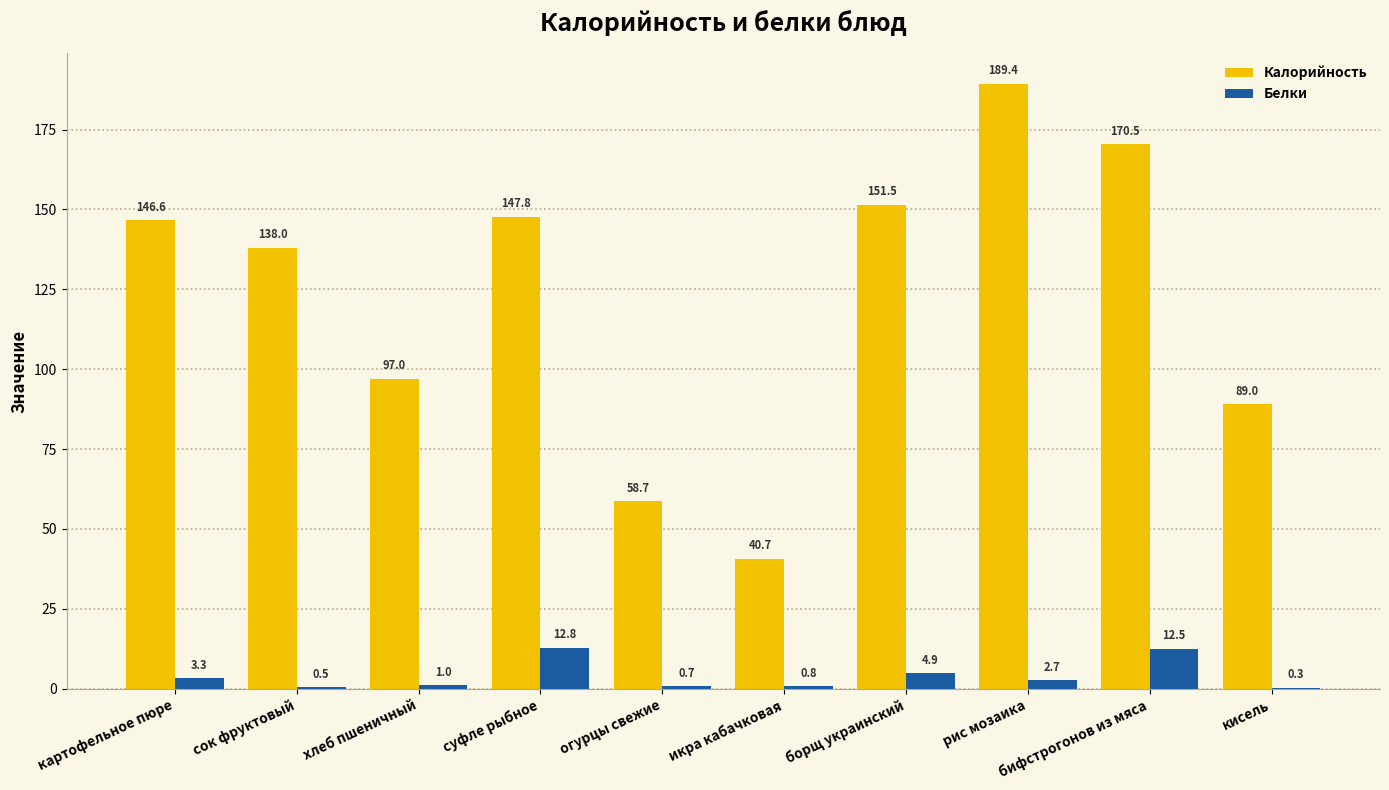

What is the sum of all Белки values?

39.5